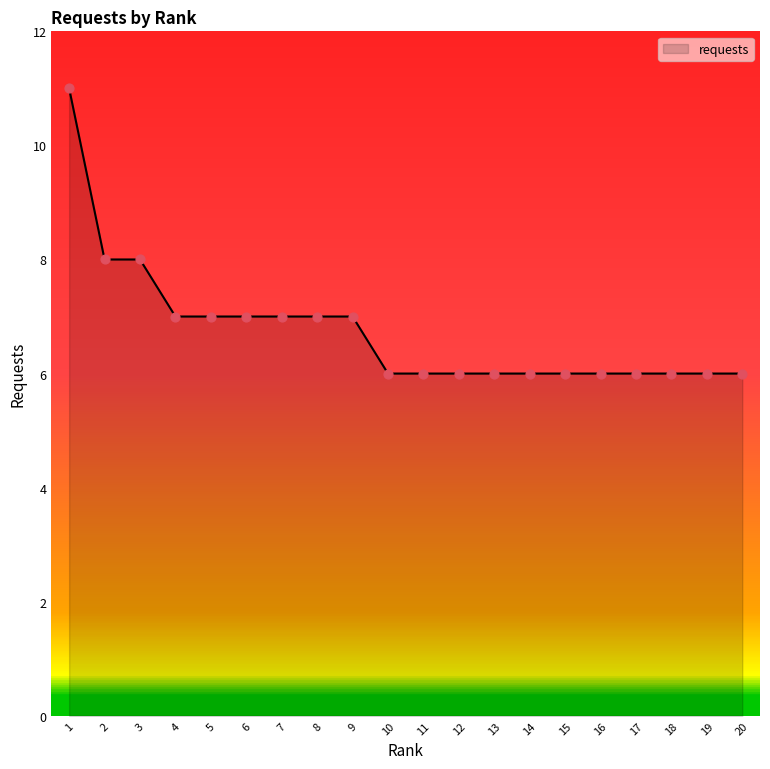

What is the change in value from 4 to 13?

-1